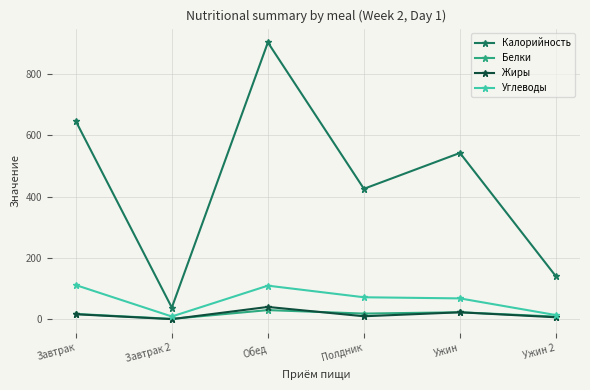

True or false: Калорийность and Углеводы intersect in this chart.

False